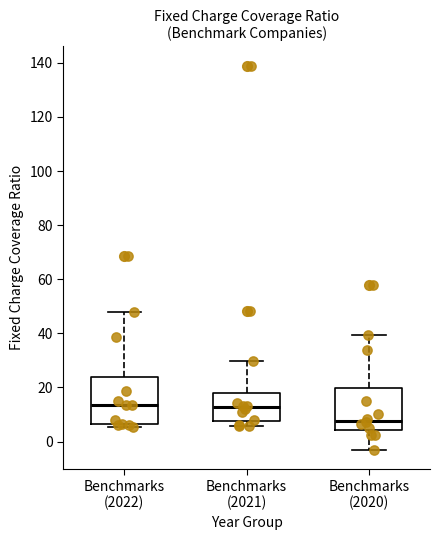

Which box has the lowest median line?

Benchmarks (2020)